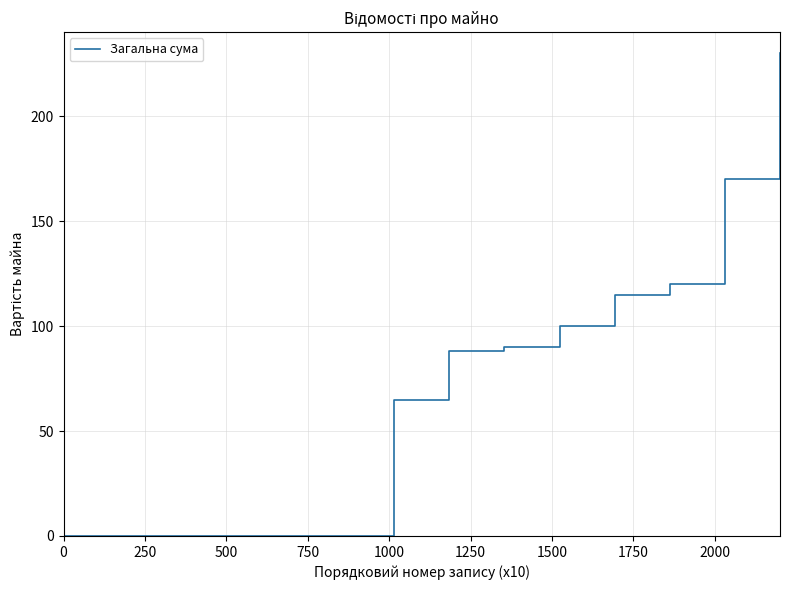

What is the maximum value shown in the chart?

230